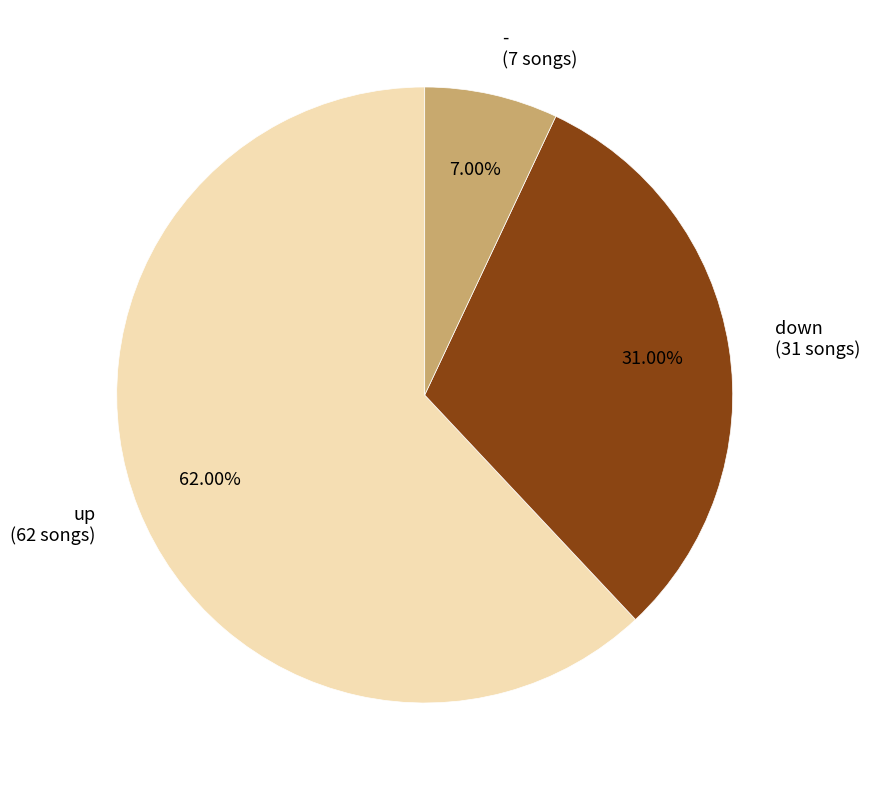

Count the number of slices in the pie.

3